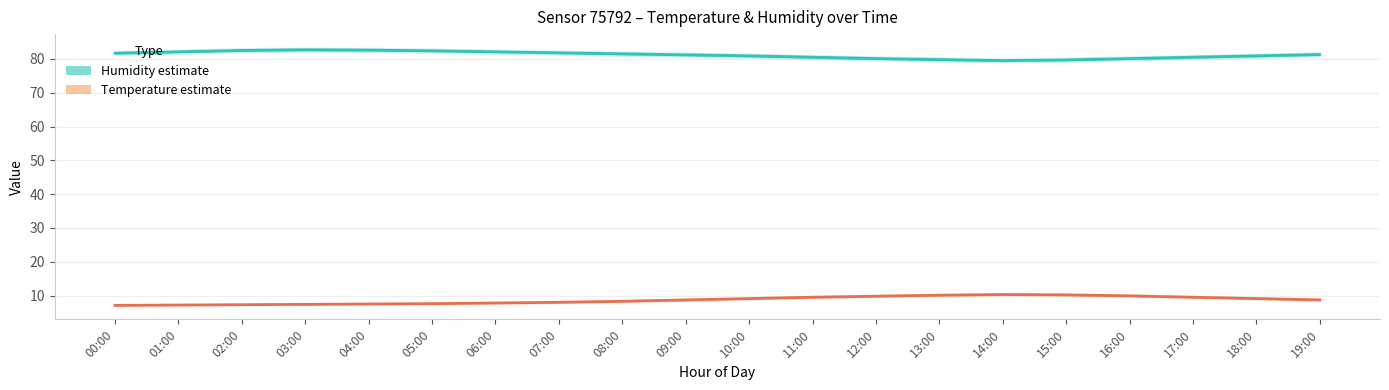

At how many categories does at least one series exceed 12?

20